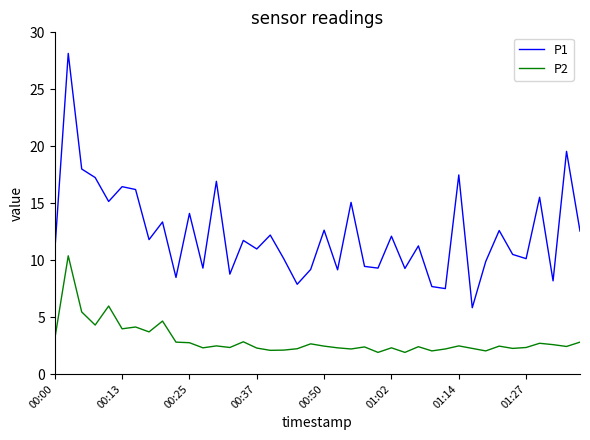

What is the difference between the maximum and minimum values in the P1 series?

22.3